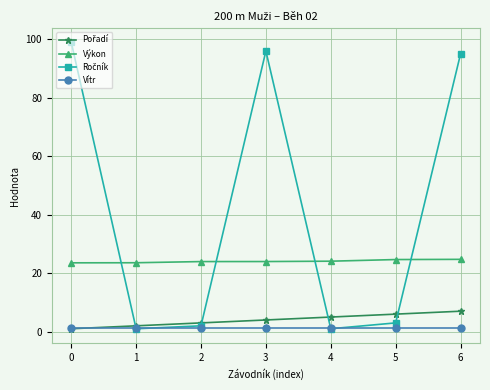

What is the maximum value shown in the chart?

99.0